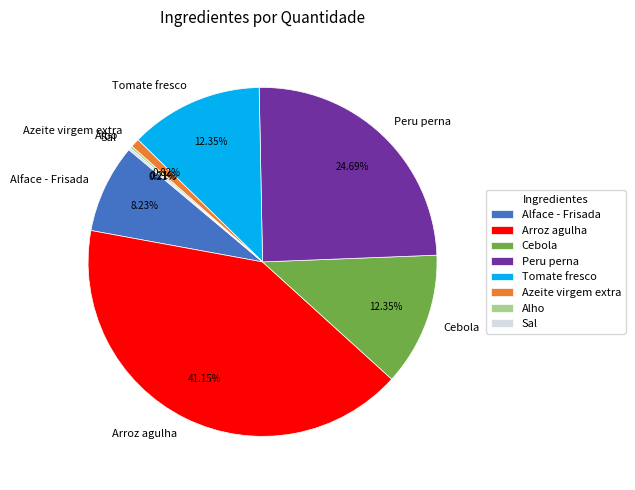

To the nearest percent, what portion does Azeite virgem extra represent?

1%